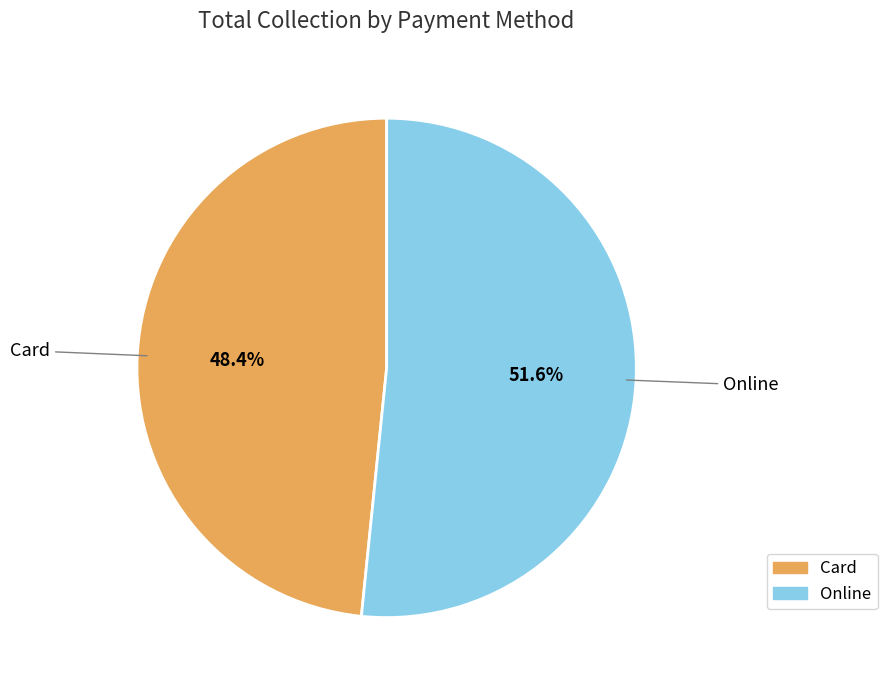

What is the ratio of the value at Card to the value at Online?

0.9